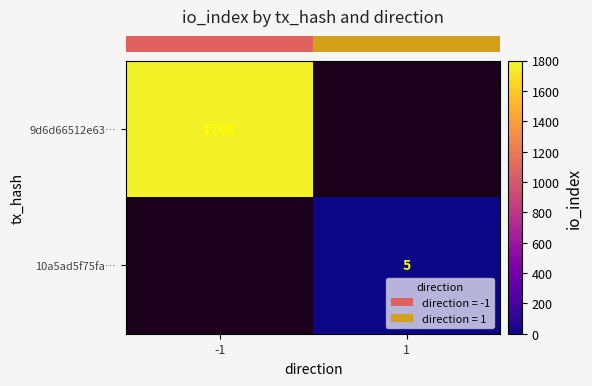

How many distinct data groups are displayed?

2